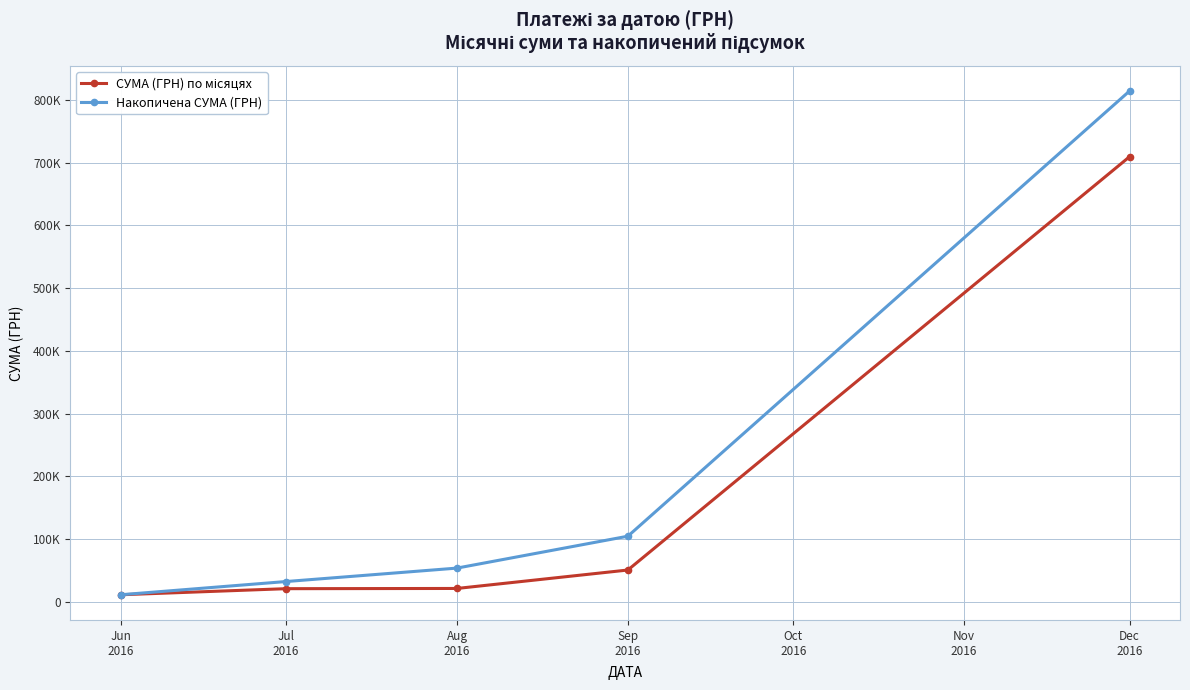

Does the chart have visible grid lines?

Yes